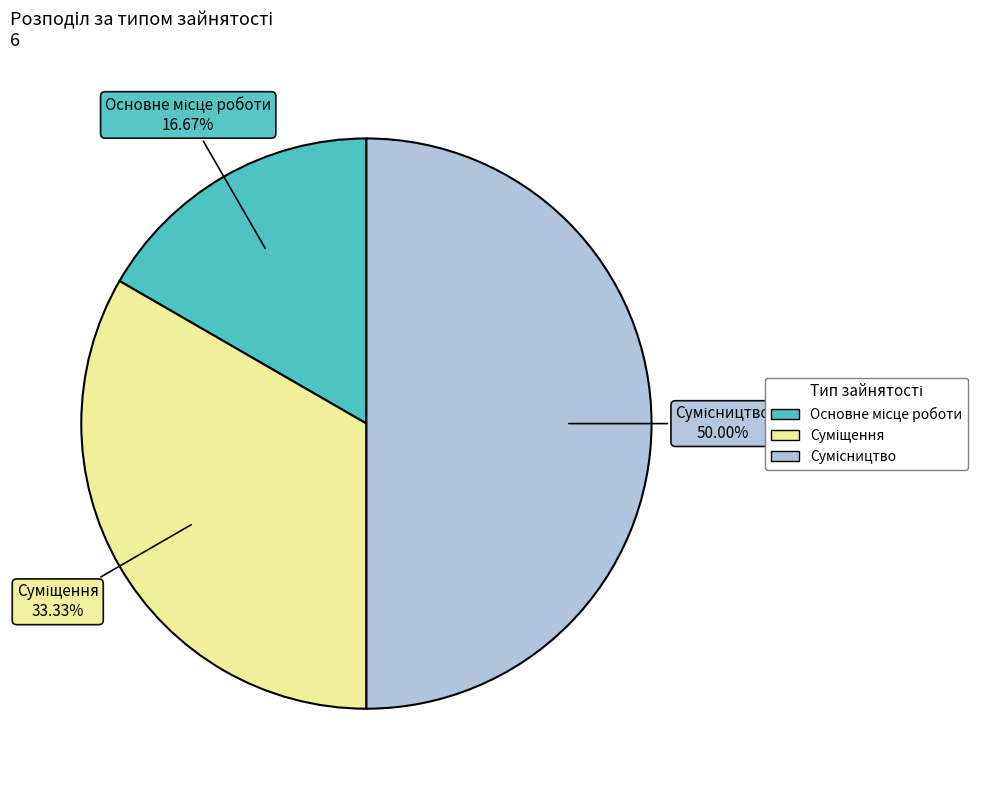

To the nearest percent, what percentage of the pie is Основне місце роботи?

17%